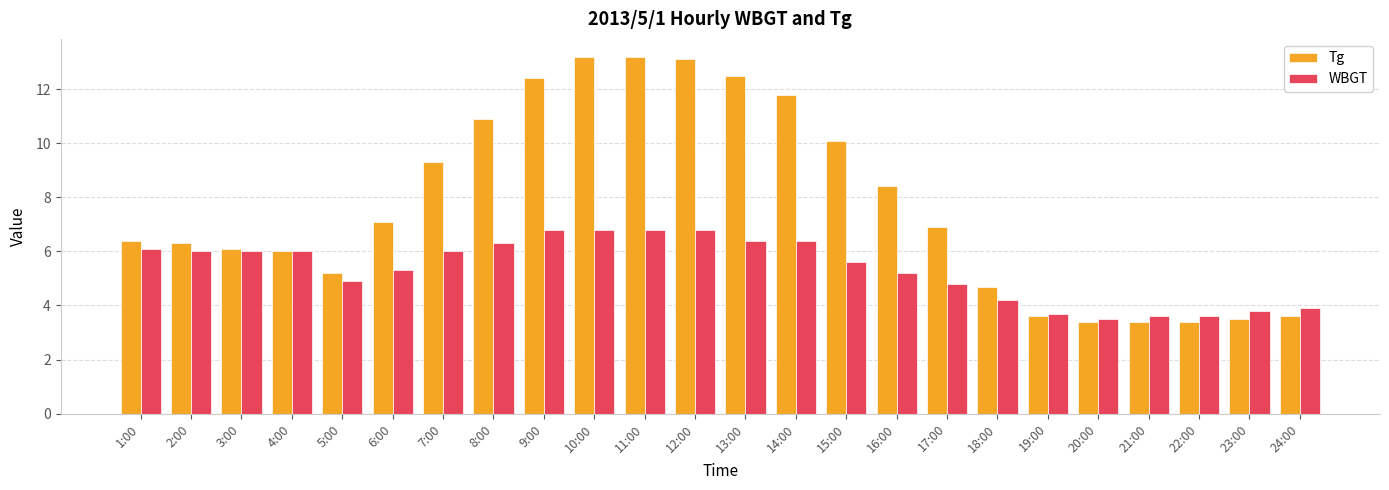

What is the average value of the WBGT series?

5.4